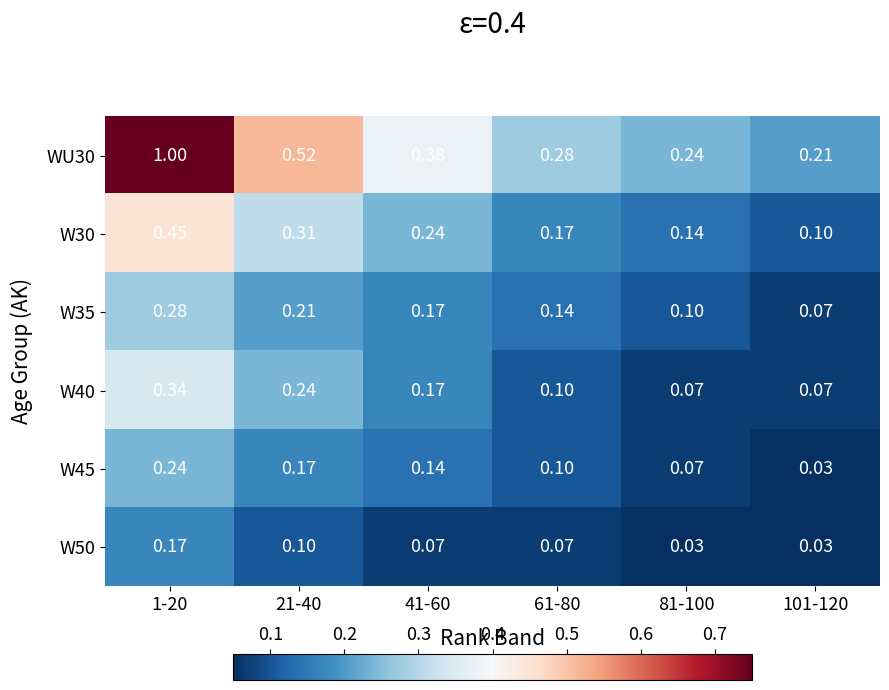

Which series changed the most between 41-60 and 61-80?

WU30